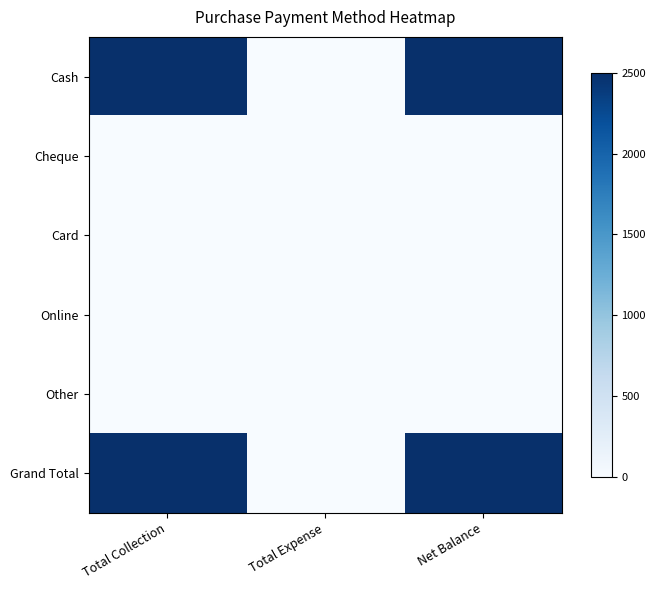

Which category has the lowest value across all series?

Total Expense